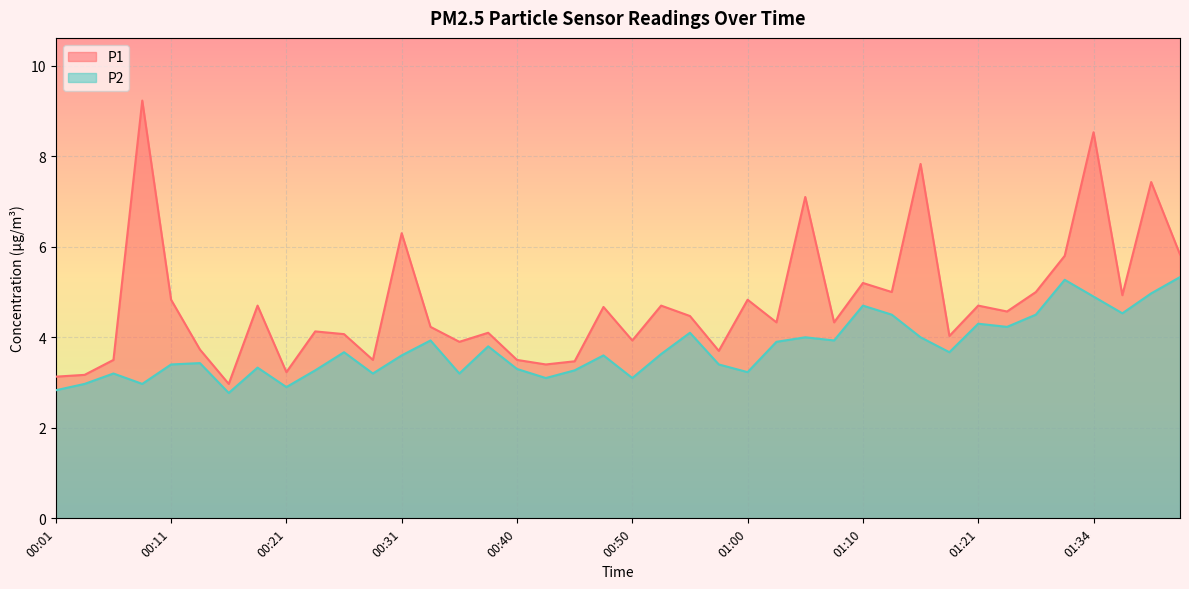

Does the chart display data point markers on the line(s)?

No